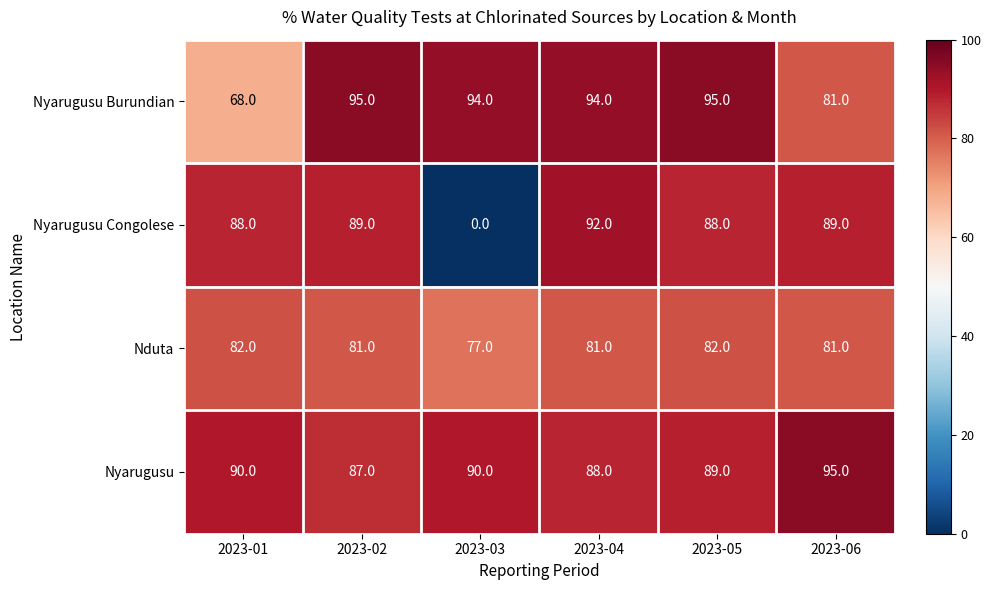

What is the sum of all Nyarugusu Congolese values?

446